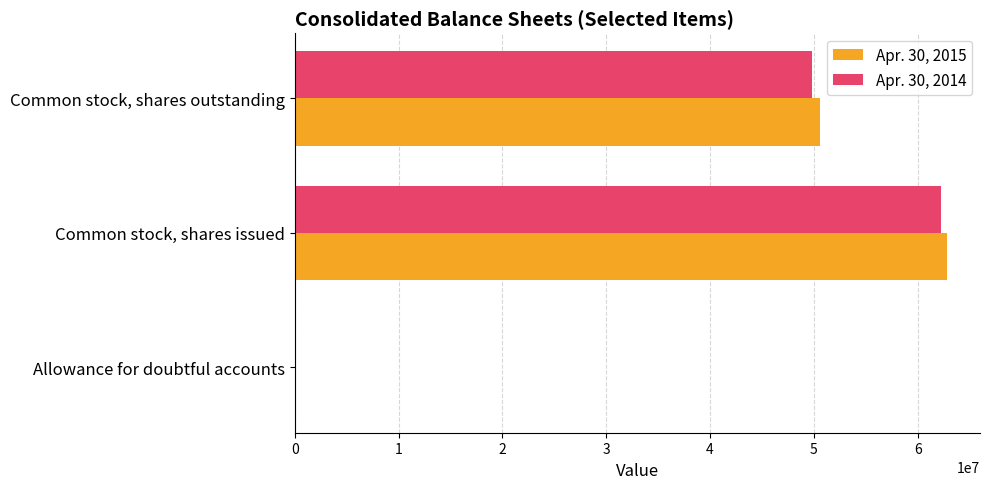

Where is Apr. 30, 2015 nearest to the value 31436479?

Common stock, shares outstanding